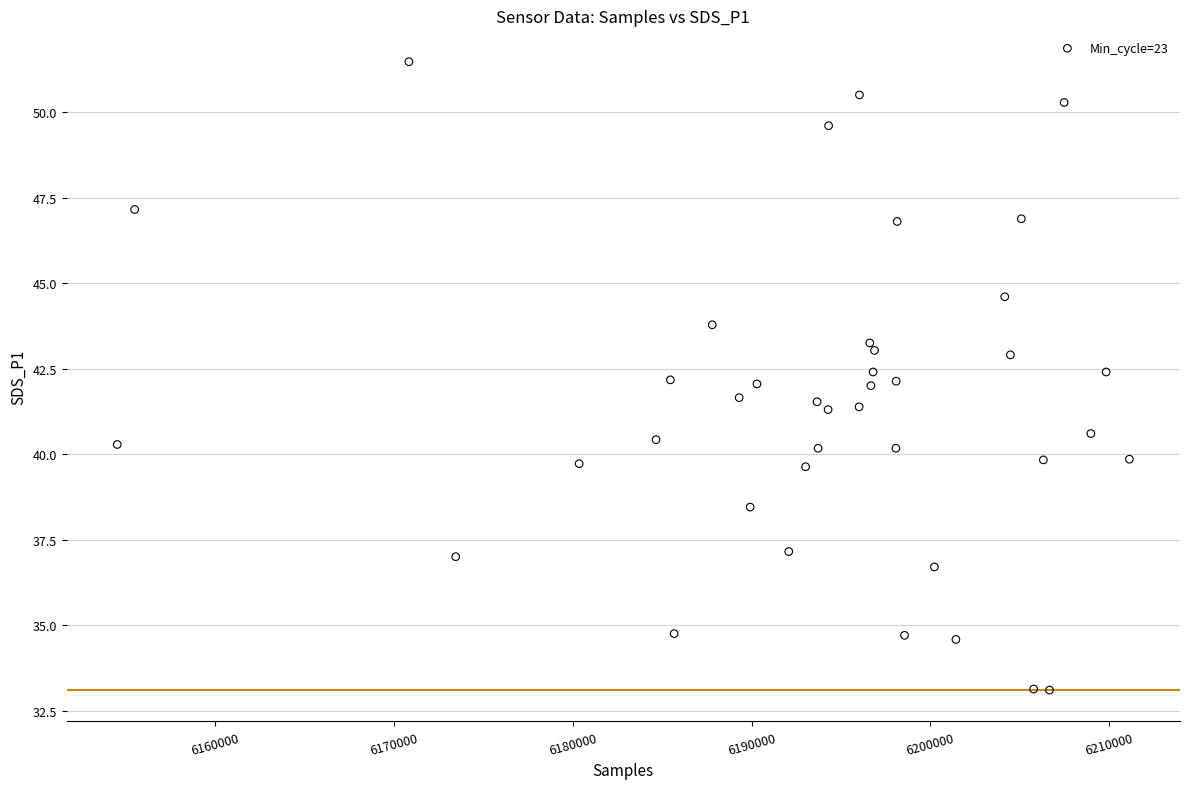

What is the range of Y values (max minus min)?

18.4